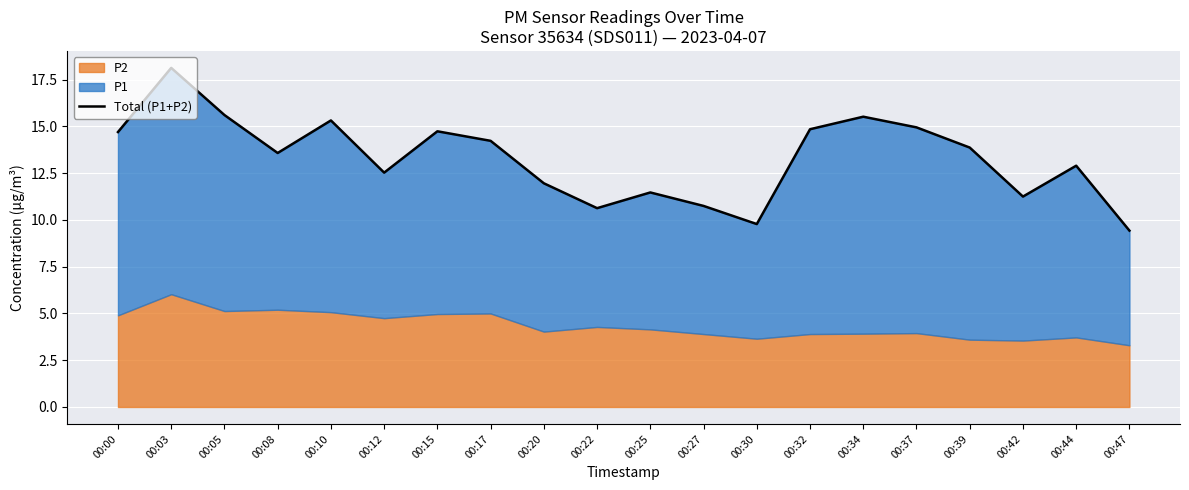

How many lines are shown in the chart?

1